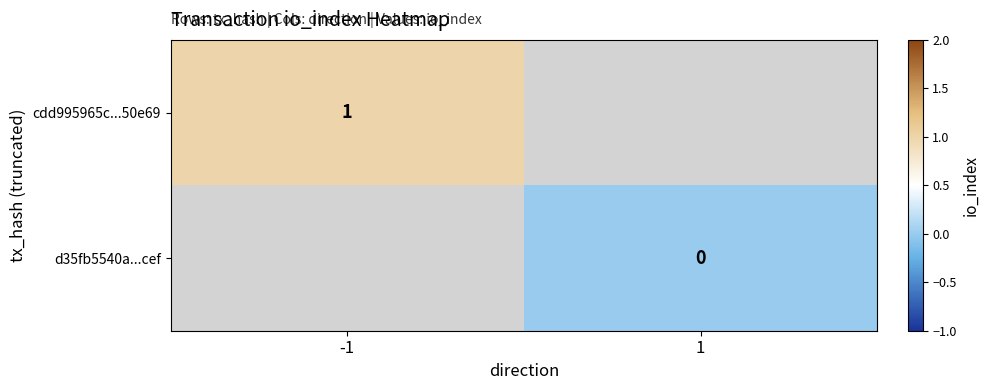

At how many categories does at least one series exceed 0?

1